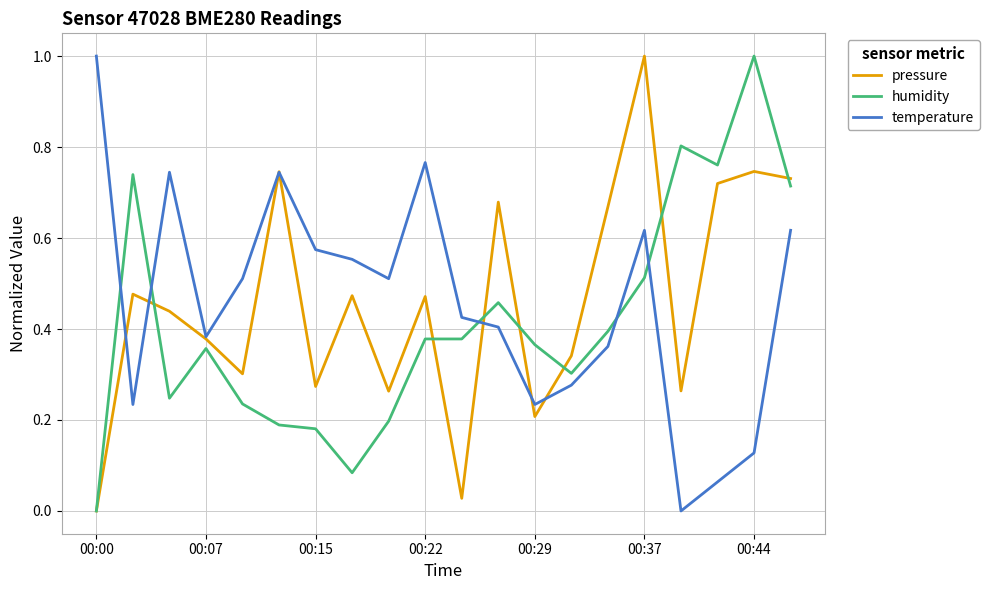

How many times do temperature and humidity cross each other?

5